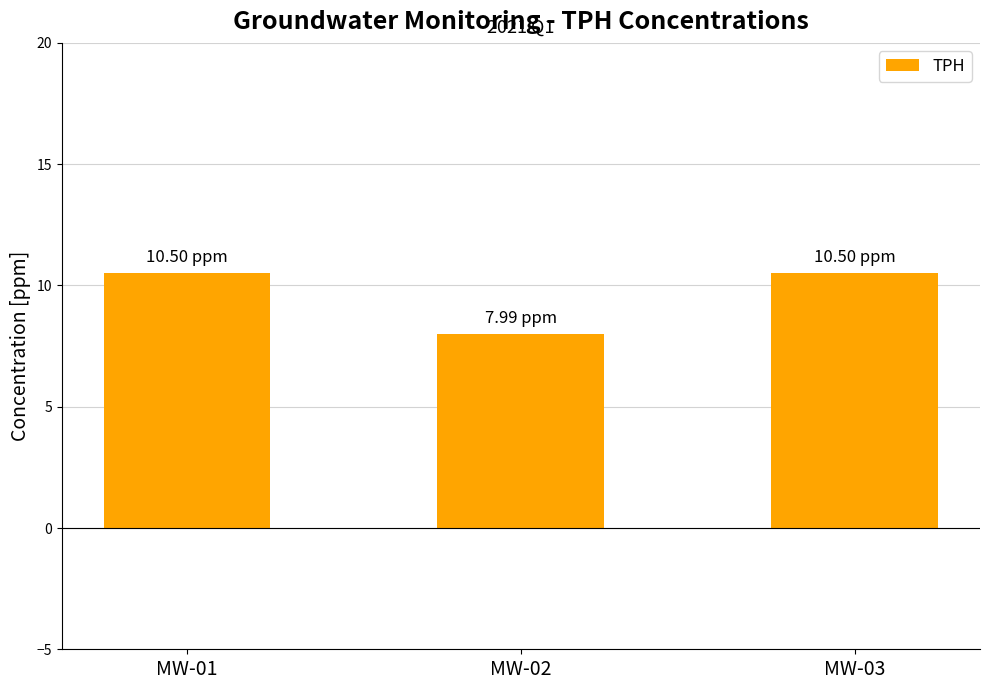

Reading right to left, transcribe all the data shown in this chart.

10.5	8.0	10.5